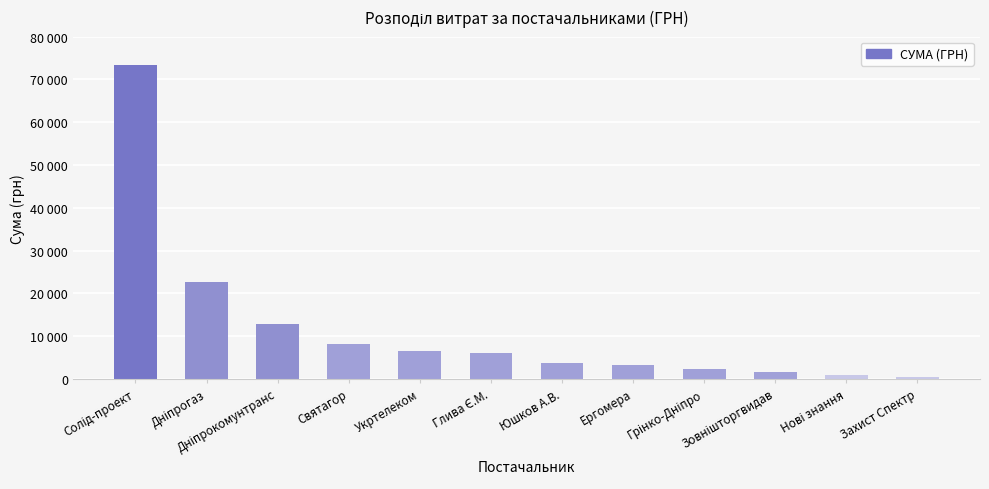

Are the bars horizontal?

No